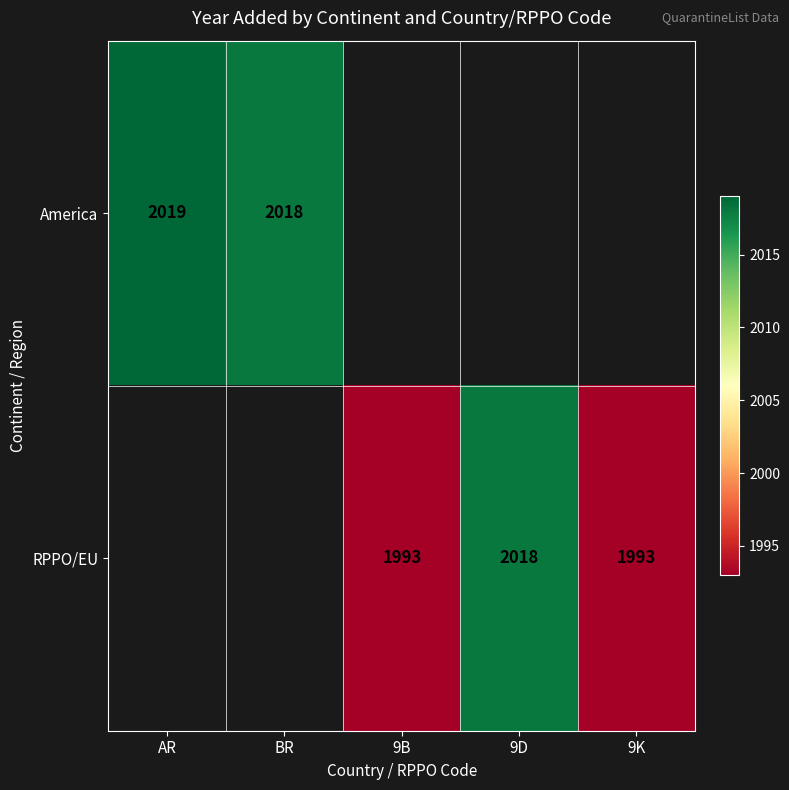

Which label corresponds to the largest value in the chart?

AR